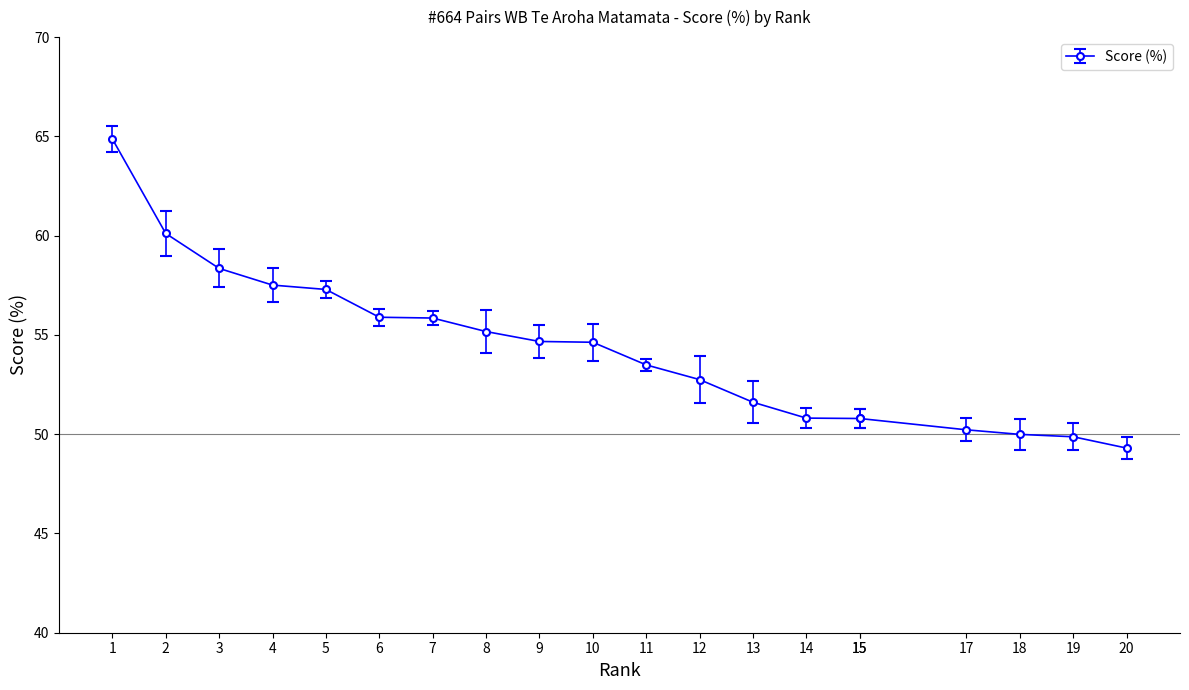

True or false: there are more than 0 points higher than both neighbors.

False